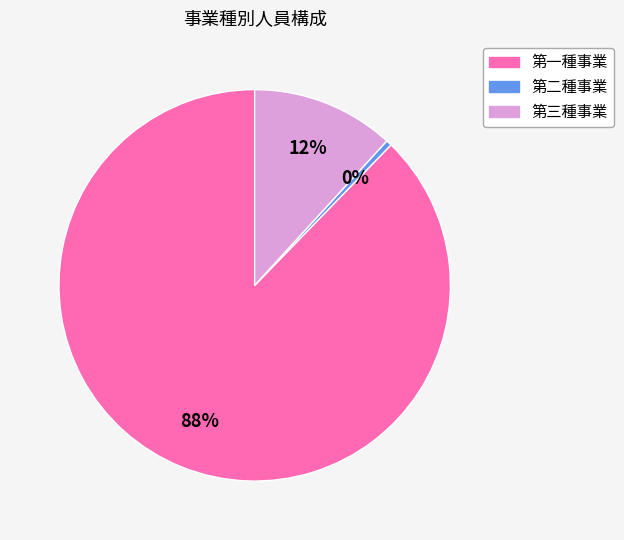

What percentage is the 第三種事業 slice, to the nearest percent?

12%